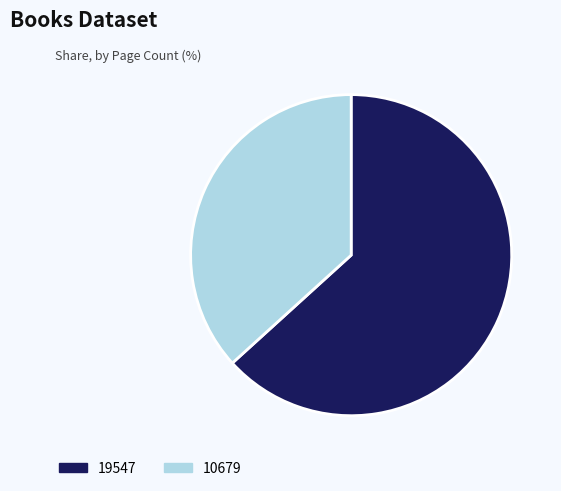

Does any single category account for the majority?

Yes